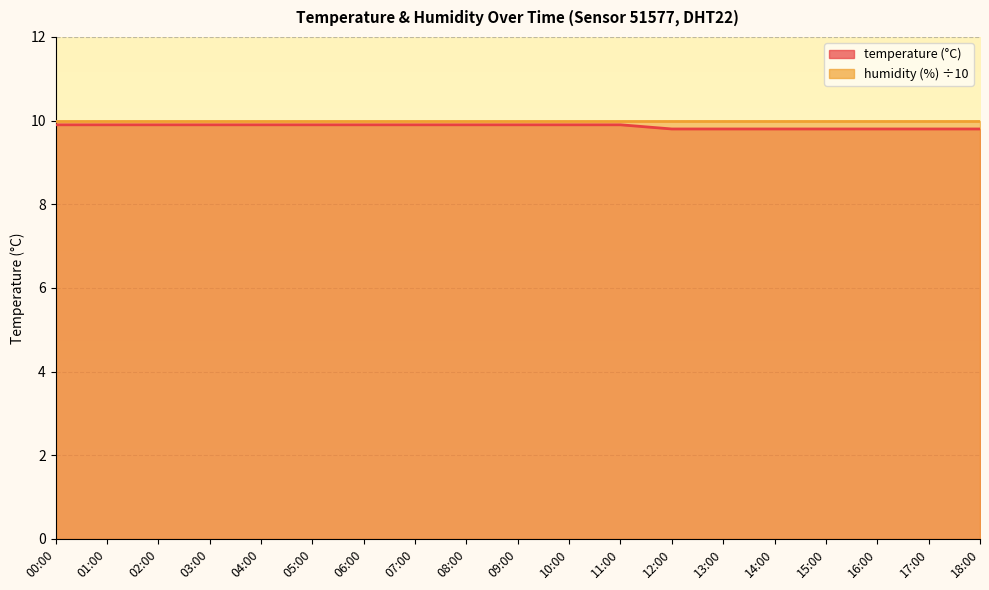

At which category does the chart reach its minimum across all series?

12:00